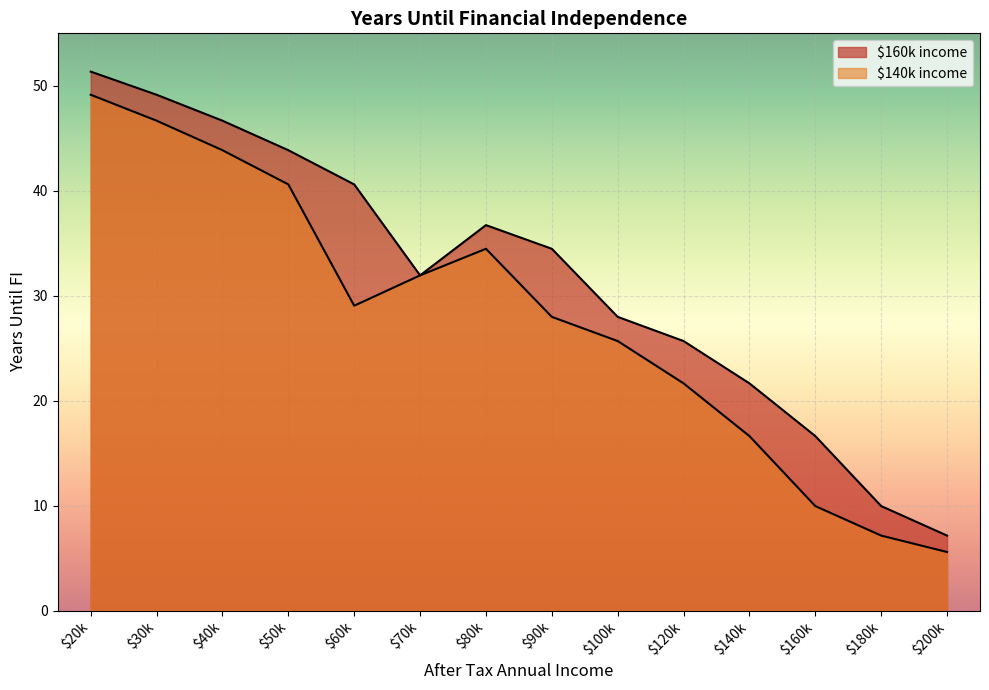

At which label is $140k income closest to 27?

$90k